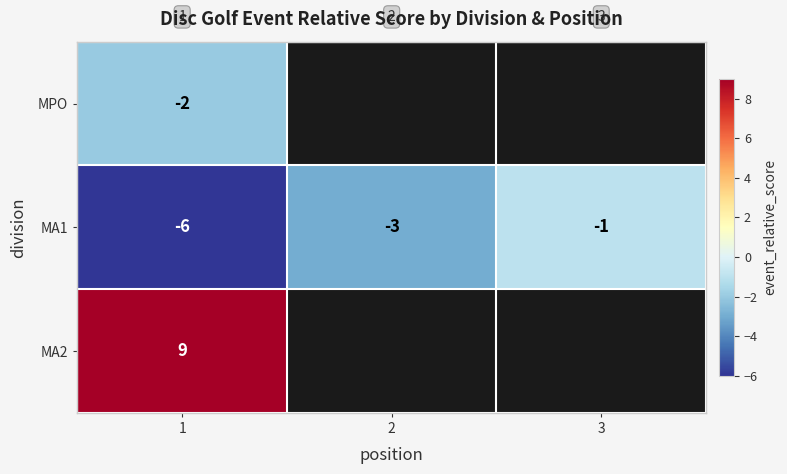

The value of MA1 at 1 is -6. True or false?

True